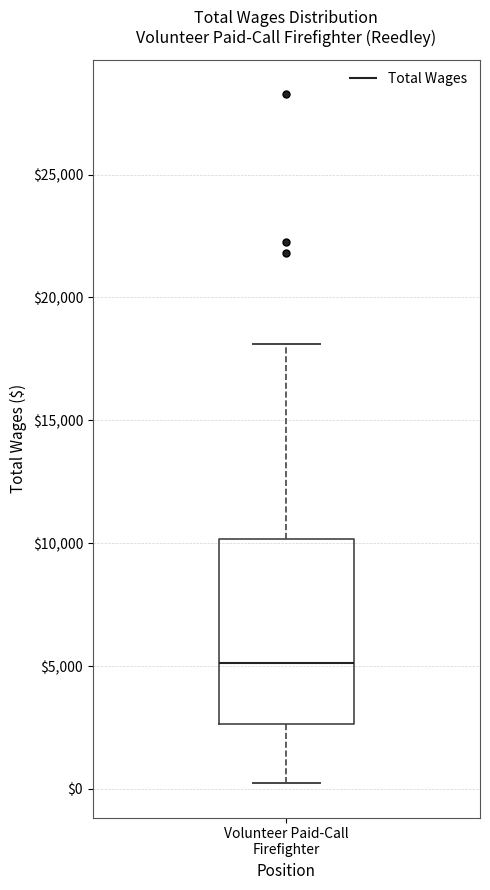

Read this box plot against the y-axis: the position of the median line, the range covered by the box, and the ends of both whiskers. The values are not printed on the chart, so give them approximately, as read against the axis.

median 5000, box 2500 to 10000, whiskers 0 to 18000